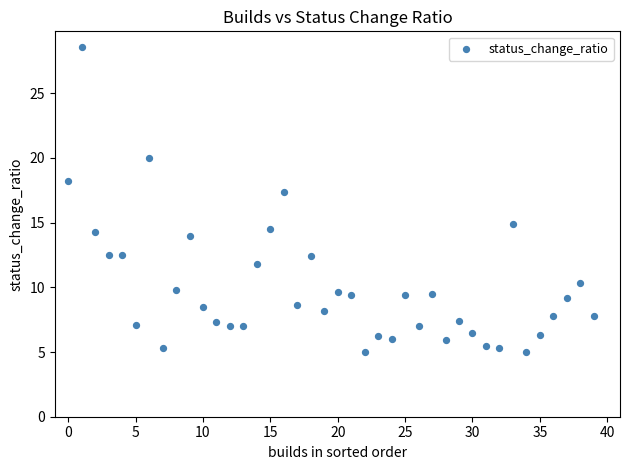

What Y value in the scatter plot is closest to 16?

14.9